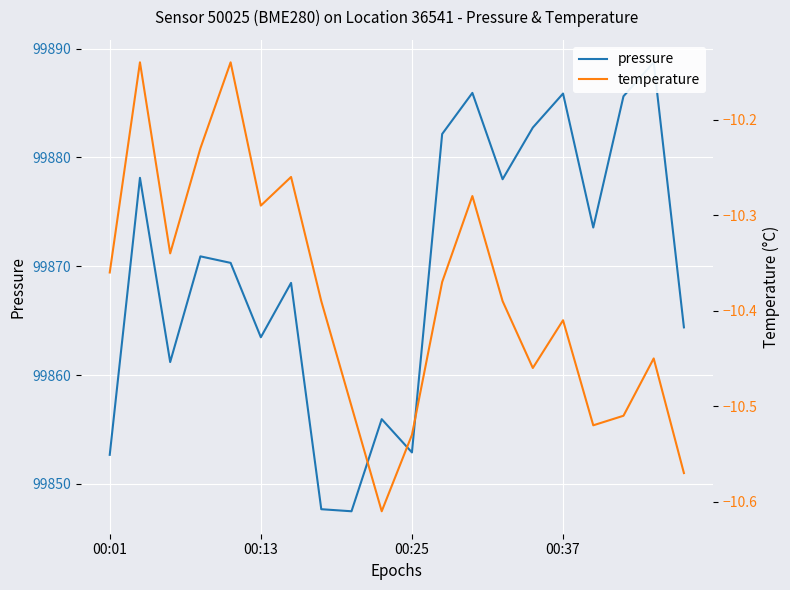

True or false: pressure and temperature cross at least once.

False